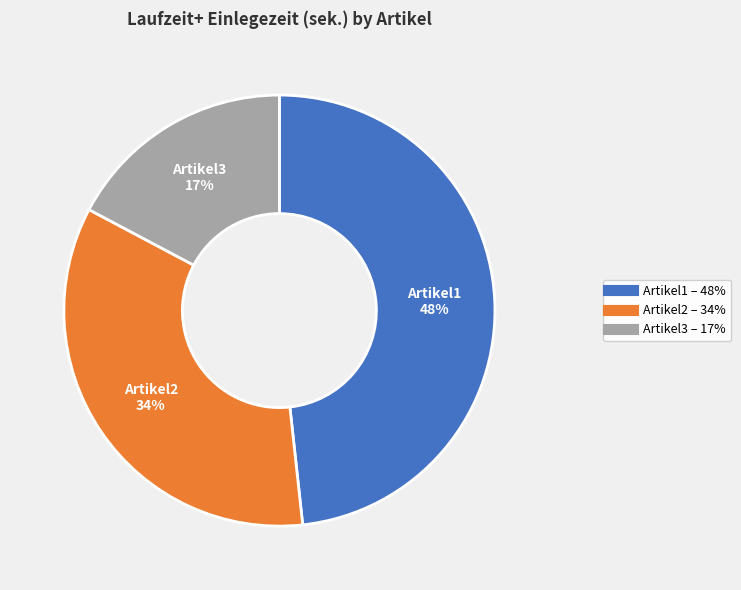

To the nearest percent, what portion does Artikel2 represent?

34%